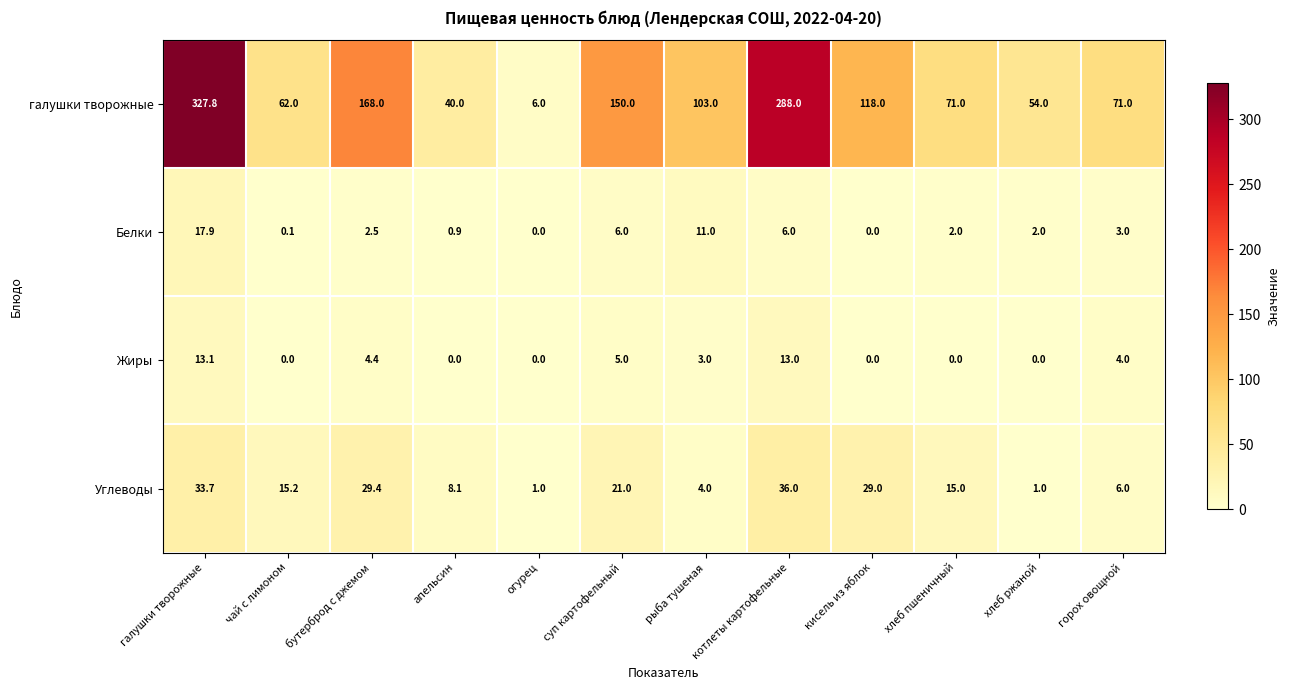

True or false: Жиры has a value of 2.6 at суп картофельный.

False